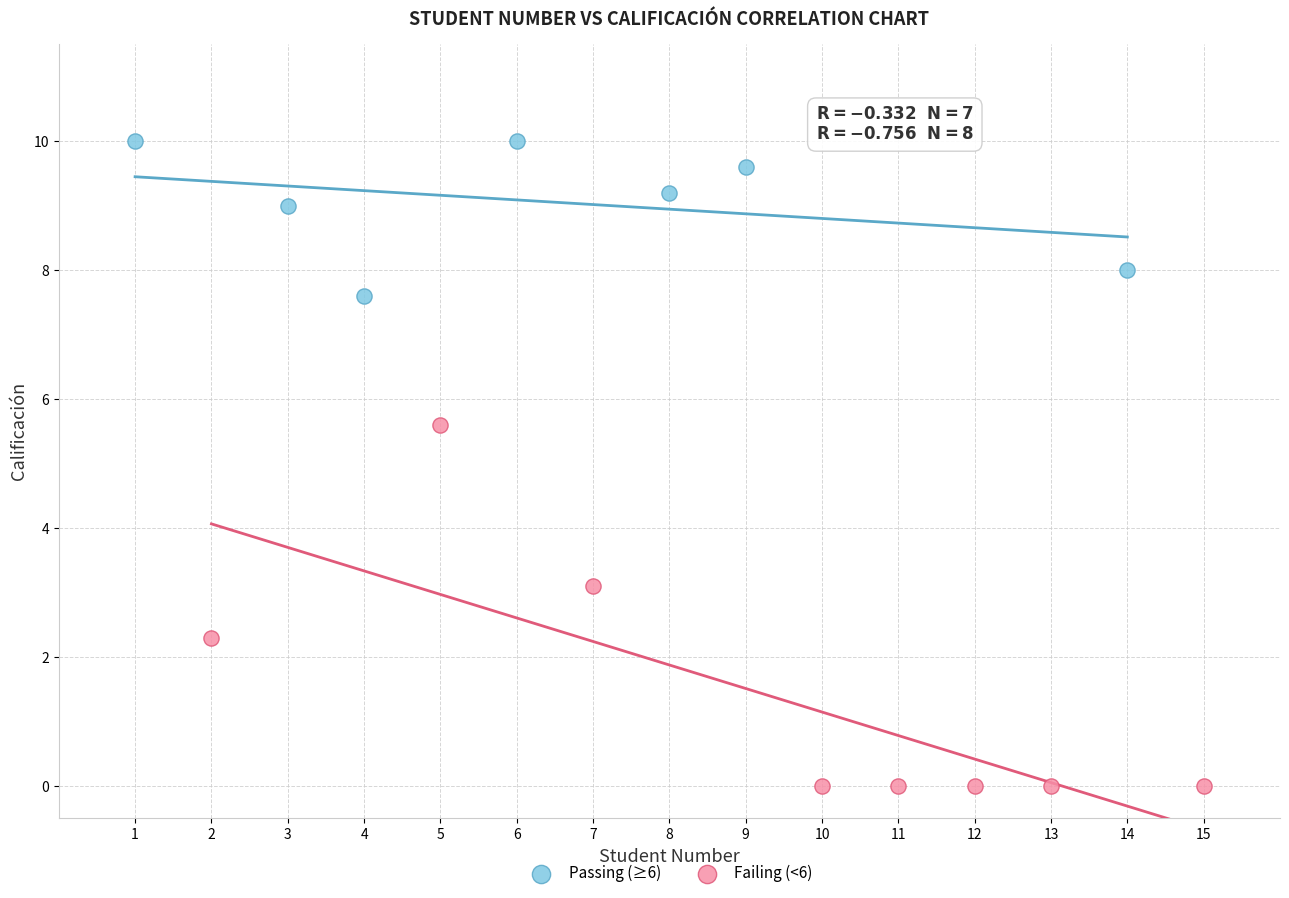

Which series contains the highest Y value?

Passing (≥6)